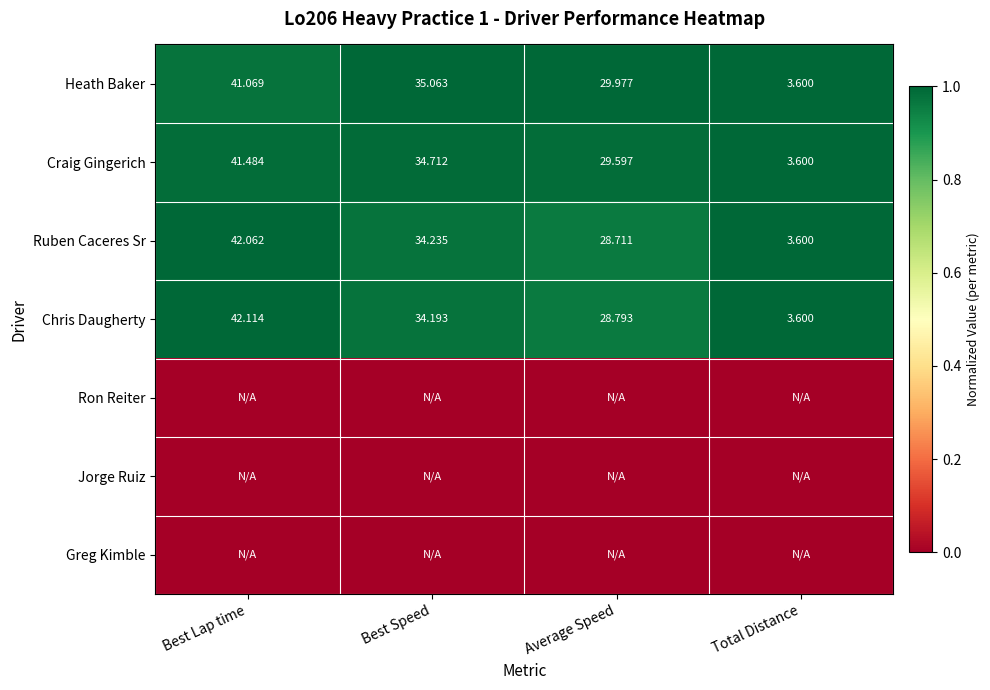

Rank the categories by Craig Gingerich value from lowest to highest.

Total Distance, Average Speed, Best Speed, Best Lap time